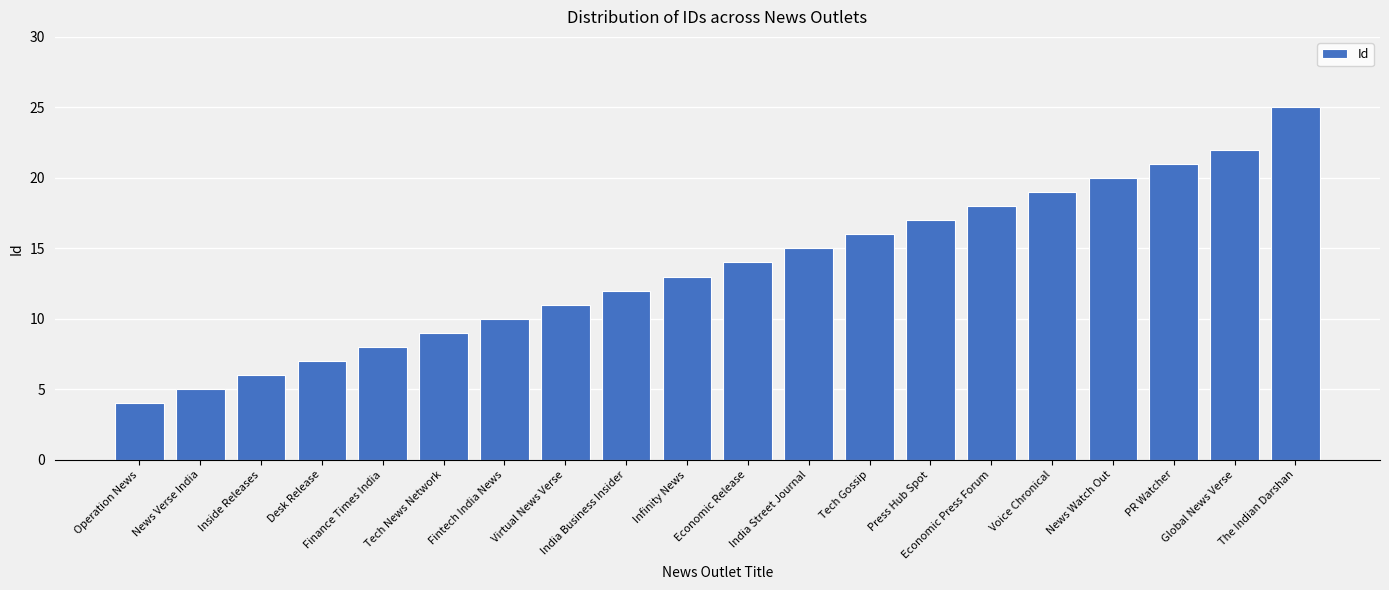

Reading left to right, list all the values displayed in this chart.

Operation News=4	News Verse India=5	Inside Releases=6	Desk Release=7	Finance Times India=8	Tech News Network=9	Fintech India News=10	Virtual News Verse=11	India Business Insider=12	Infinity News=13	Economic Release=14	India Street Journal=15	Tech Gossip=16	Press Hub Spot=17	Economic Press Forum=18	Voice Chronical=19	News Watch Out=20	PR Watcher=21	Global News Verse=22	The Indian Darshan=25